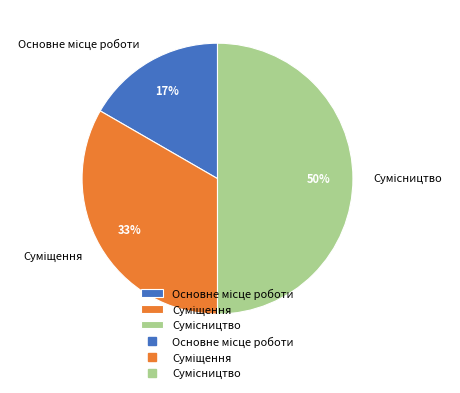

To the nearest percent, what is the difference between the largest and smallest slice percentages?

33%